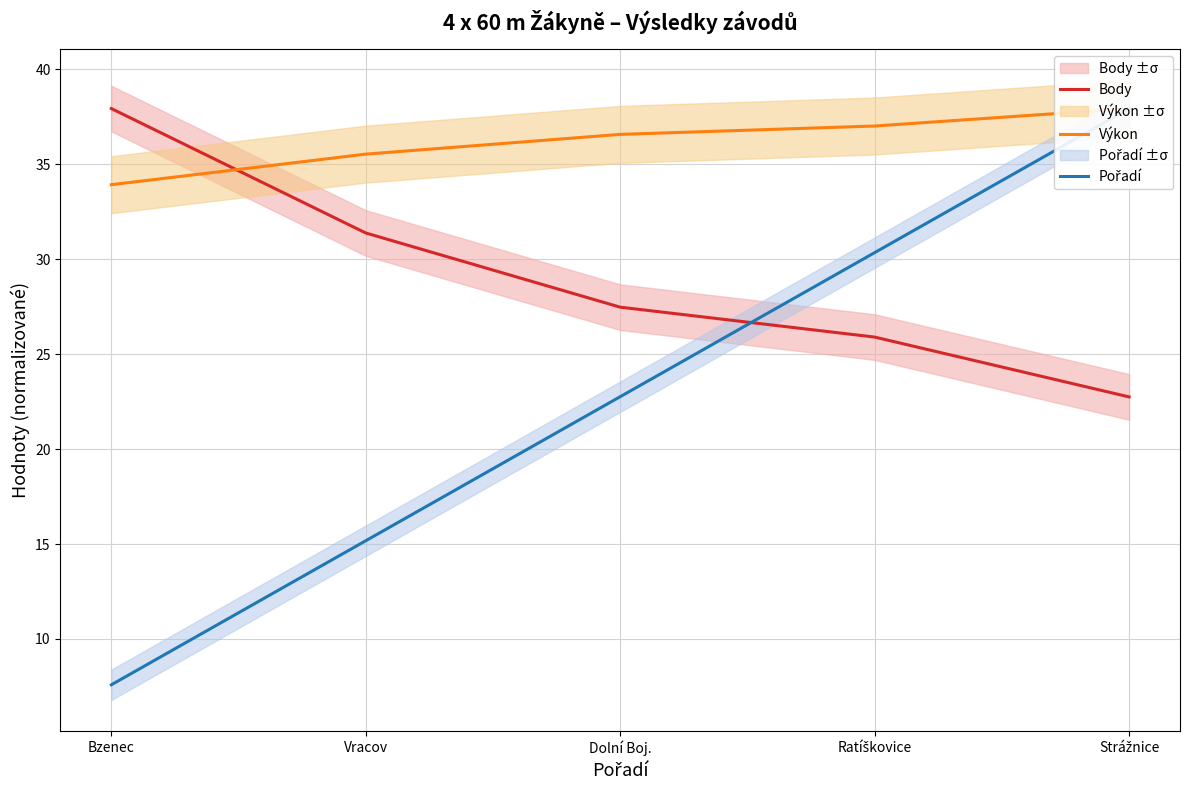

What is the spread (max minus min) of values at Vracov?

20.4